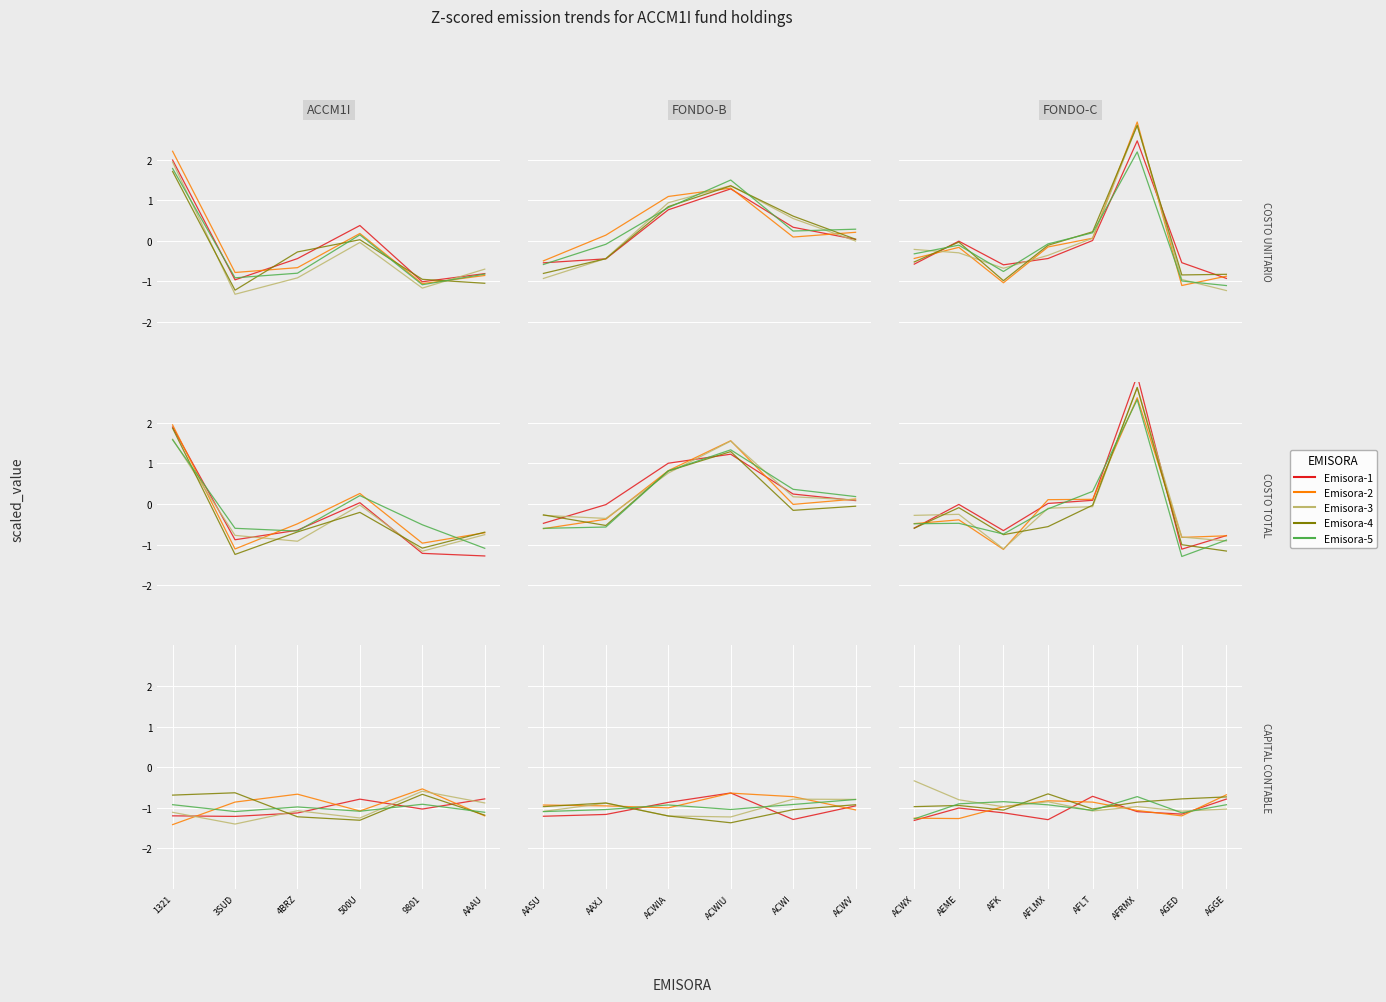

Is this an area chart (filled region under the line)?

No